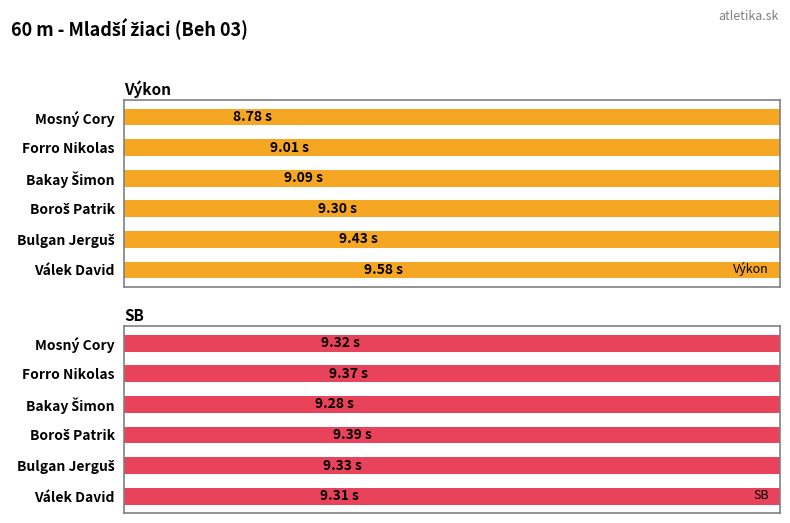

What value does the SB series have at Válek David?

9.3